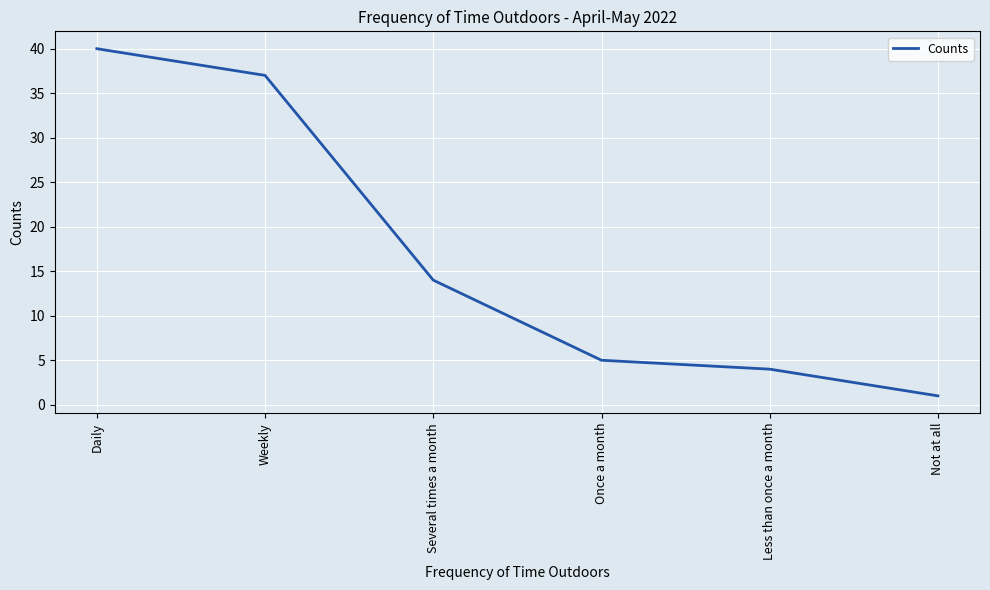

What is the greatest value displayed?

40